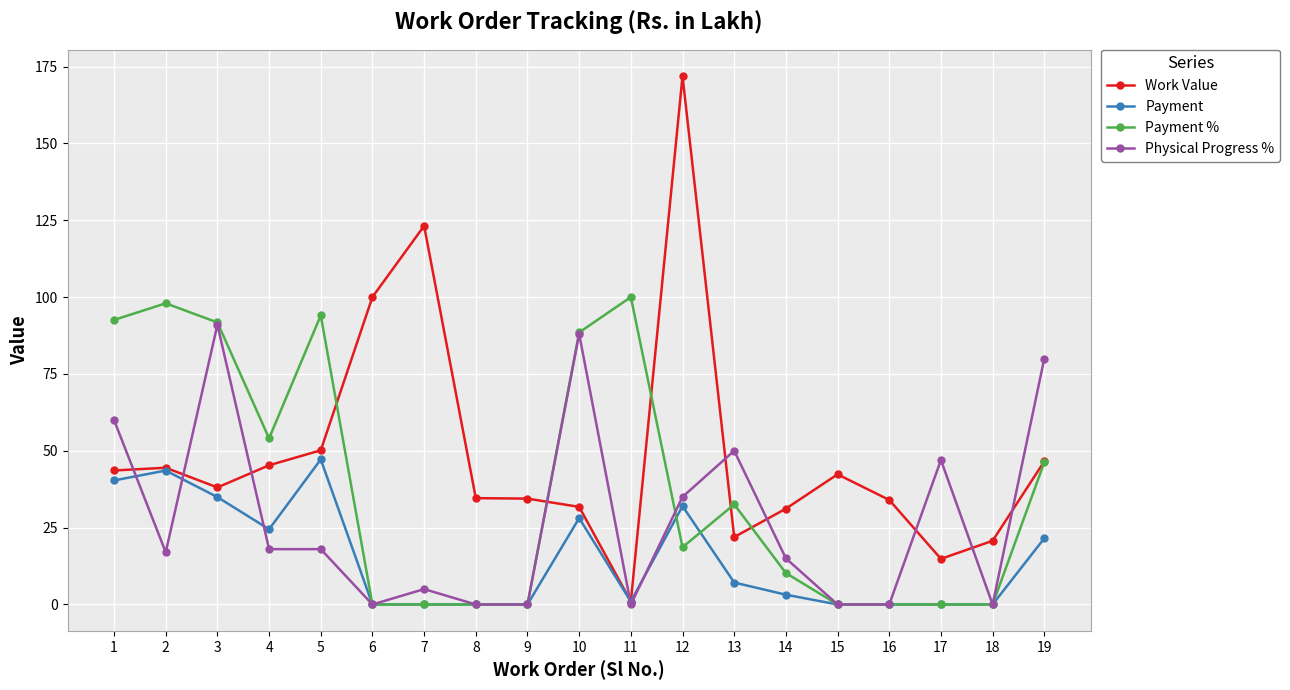

Which series changed the most between 1 and 15?

Payment %